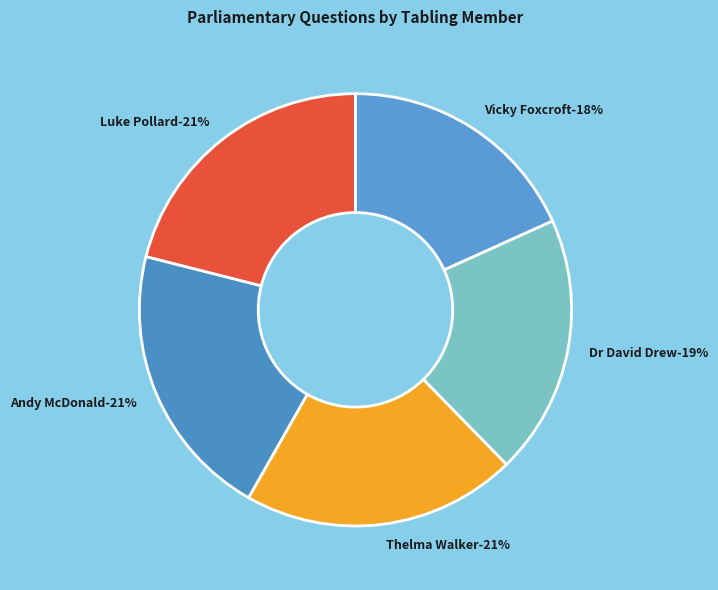

Does Dr David Drew represent more than half of the total?

No